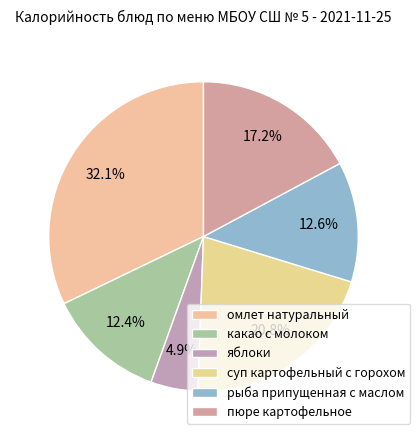

What percentage is the омлет натуральный slice, to the nearest percent?

32%